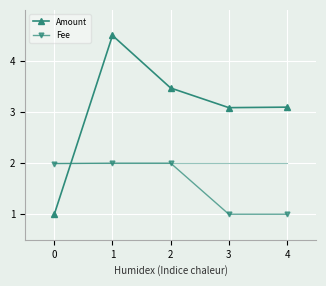

Reading left to right, transcribe all the data shown in this chart.

Amount: 1.0	4.5	3.5	3.1	3.1
Fee: 2.0	2.0	2.0	1.0	1.0